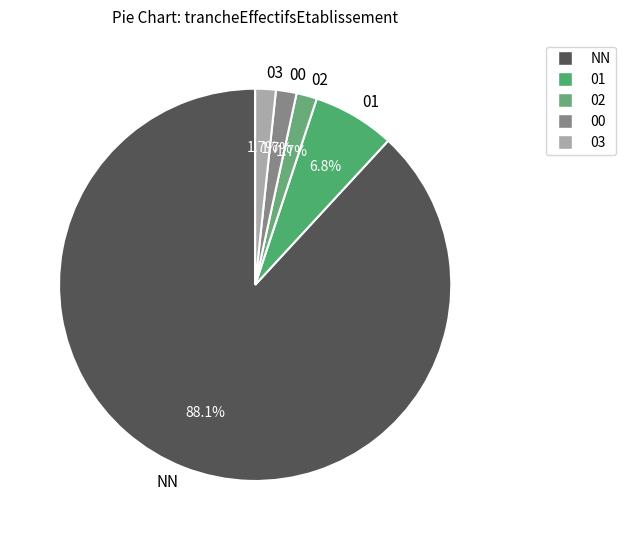

To the nearest percent, what portion does 02 represent?

2%